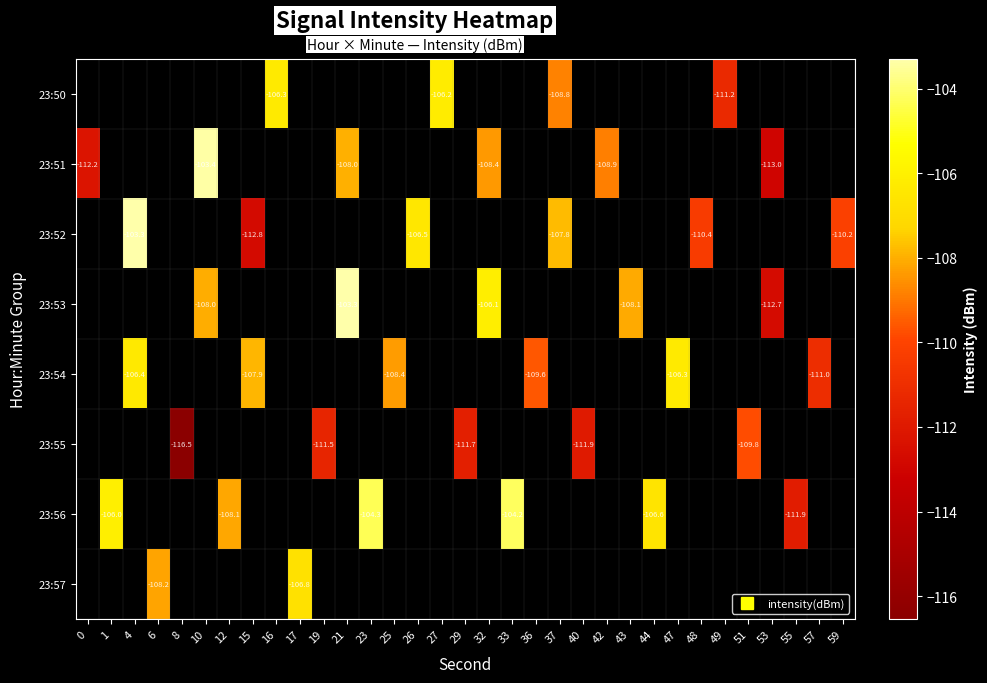

Which category has the lowest value across all series?

8